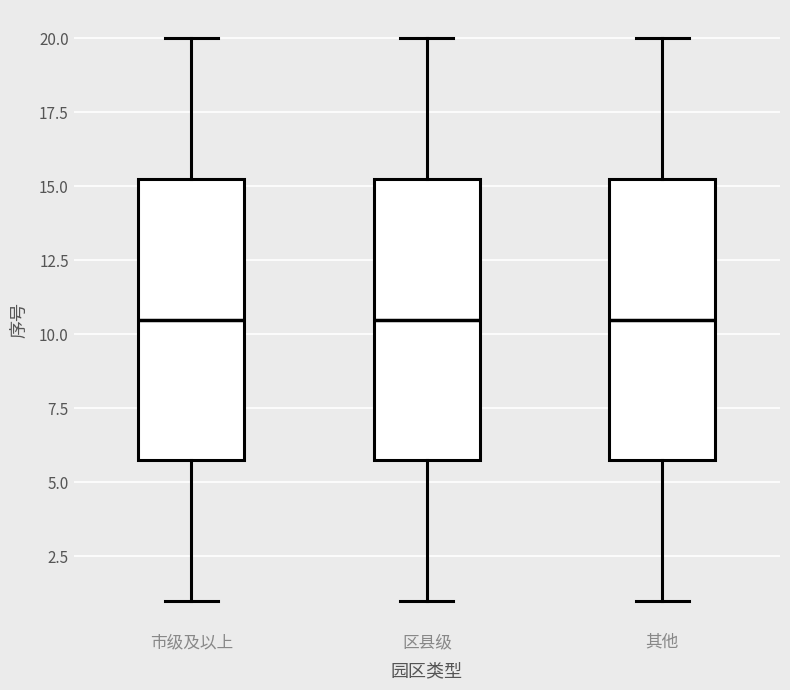

Reading left to right, transcribe this box plot: for each box, give where its median line is, the range the box spans, and where its two whiskers end, as read against the y-axis. The values are not printed on the chart, so give them approximately, as read against the axis.

市级及以上: median 10.5, box 6.0 to 15.5, whiskers 1.0 to 20.0
区县级: median 10.5, box 6.0 to 15.5, whiskers 1.0 to 20.0
其他: median 10.5, box 6.0 to 15.5, whiskers 1.0 to 20.0